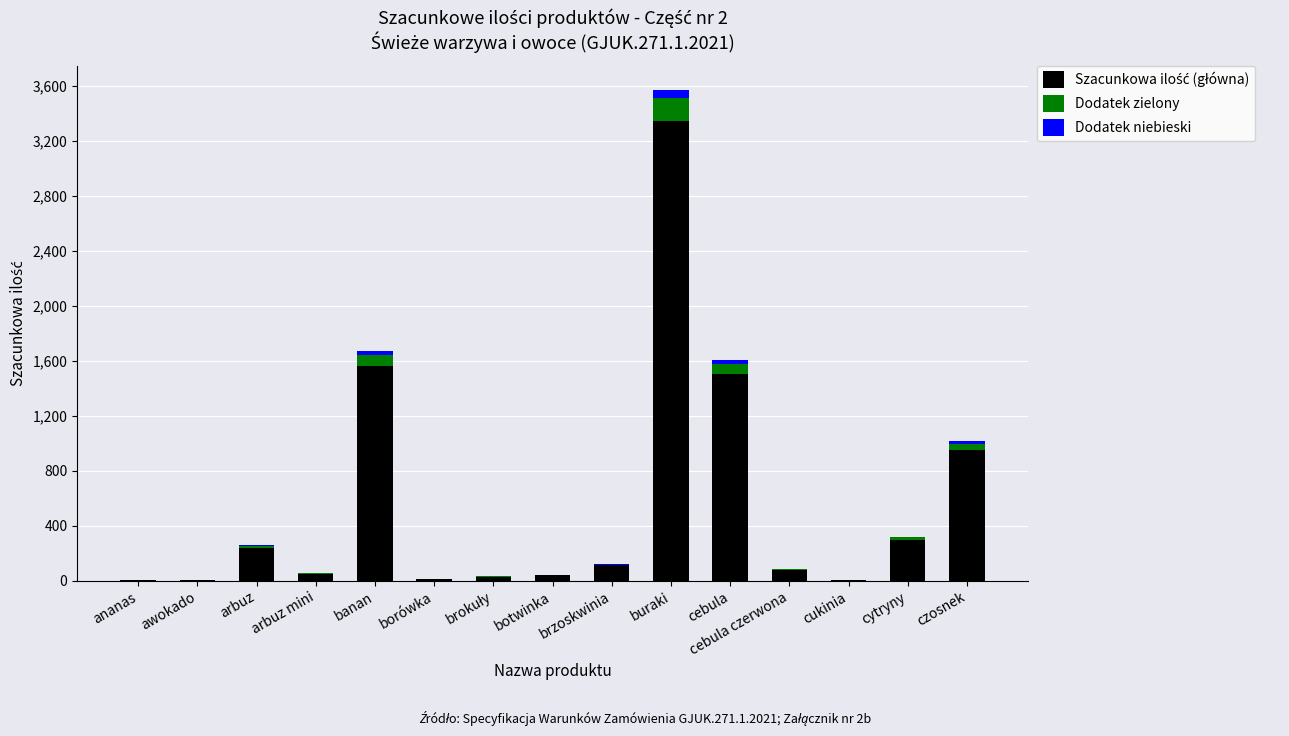

At which category is the sum across all series the highest?

buraki